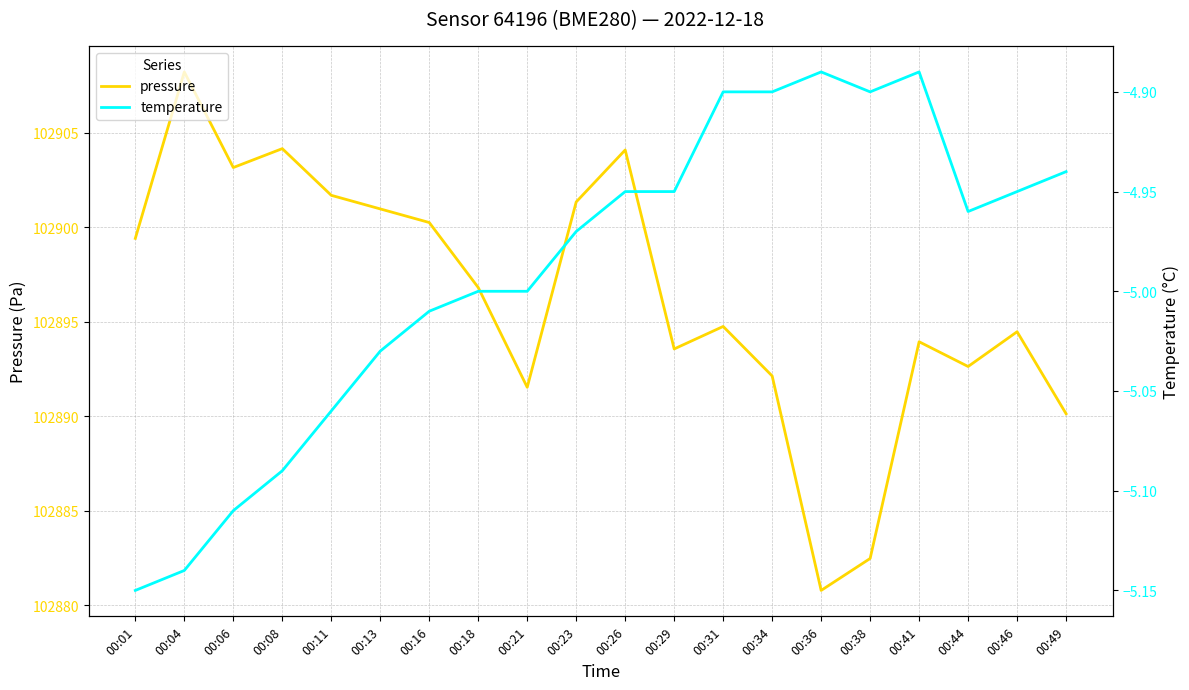

At which category is the sum across all series the highest?

00:04